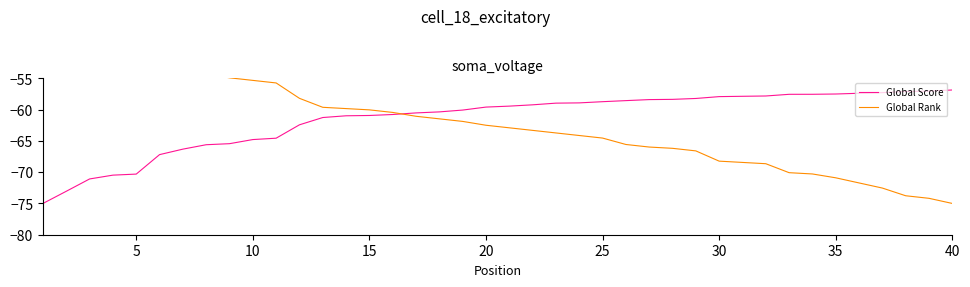

The Global Rank series shows -42.2 at 33. True or false?

False